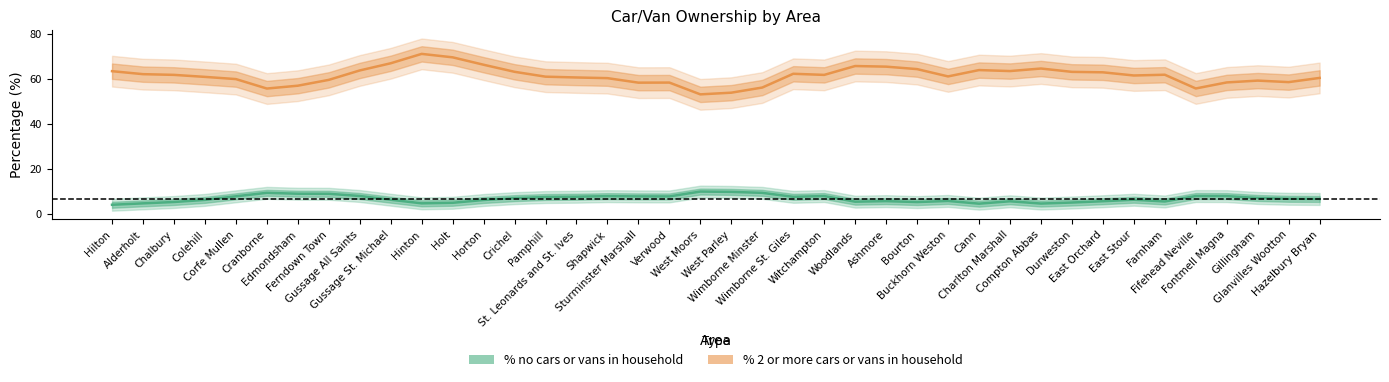

At which category is the sum across all series the highest?

Hinton